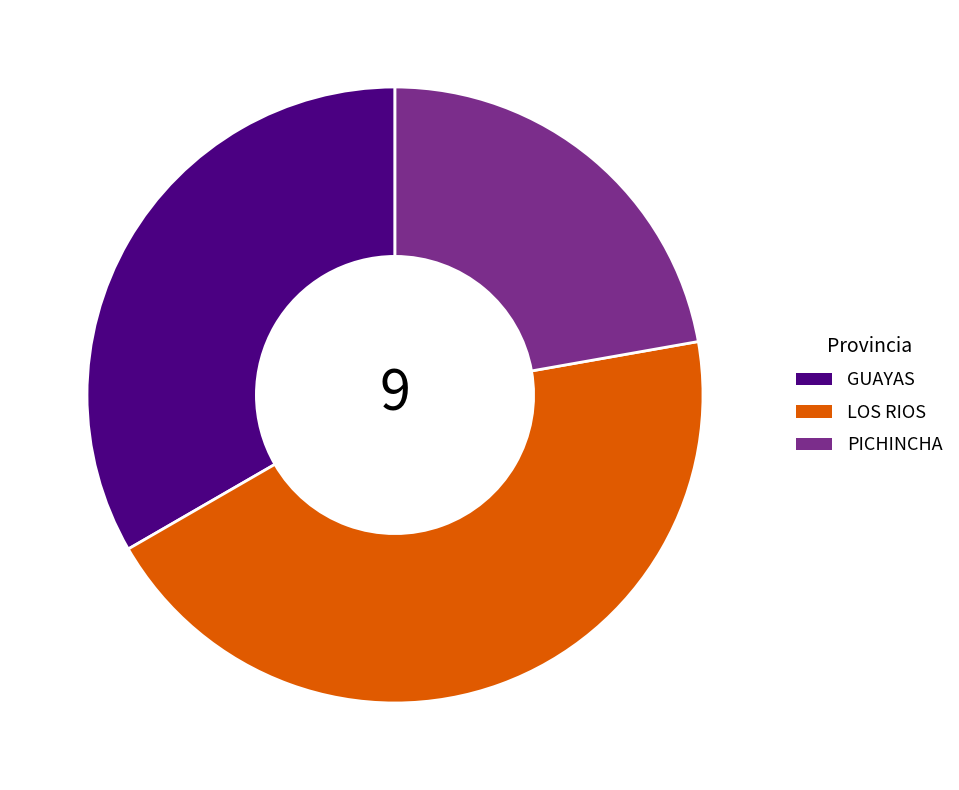

Does any single category account for the majority?

No